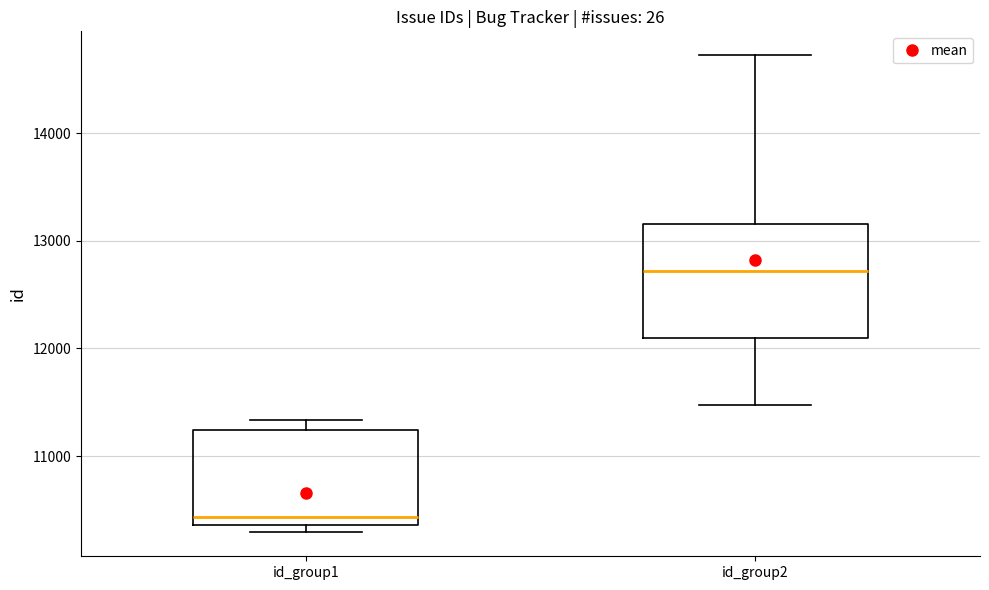

Reading left to right, read every box against the y-axis: the position of its median line, the range the box covers, and the ends of its whiskers. The values are not printed on the chart, so give them approximately, as read against the axis.

id_group1: median 10400 (just above the box's lower edge), box 10400 to 11200, whiskers 10300 to 11300
id_group2: median 12700, box 12100 to 13200, whiskers 11500 to 14700